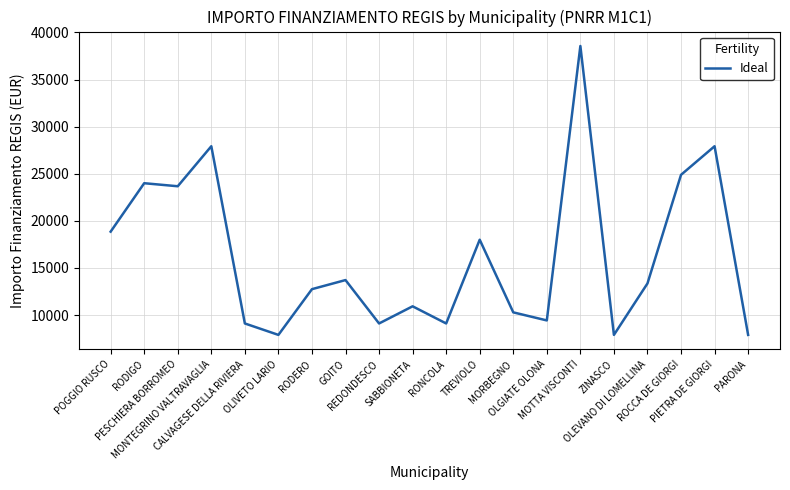

How many lines are shown in the chart?

1